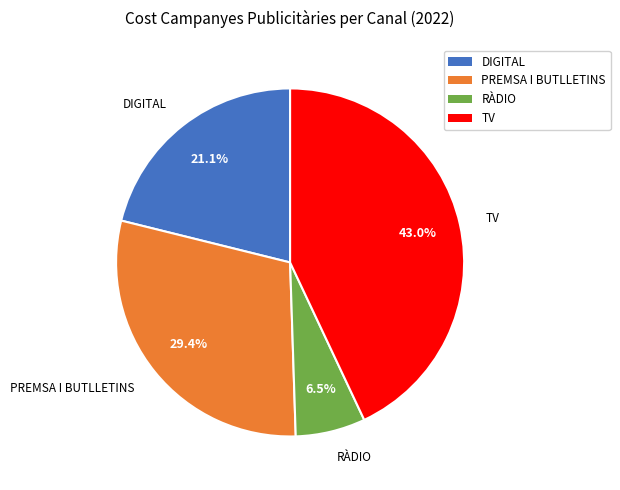

Is there a majority slice in this chart?

No